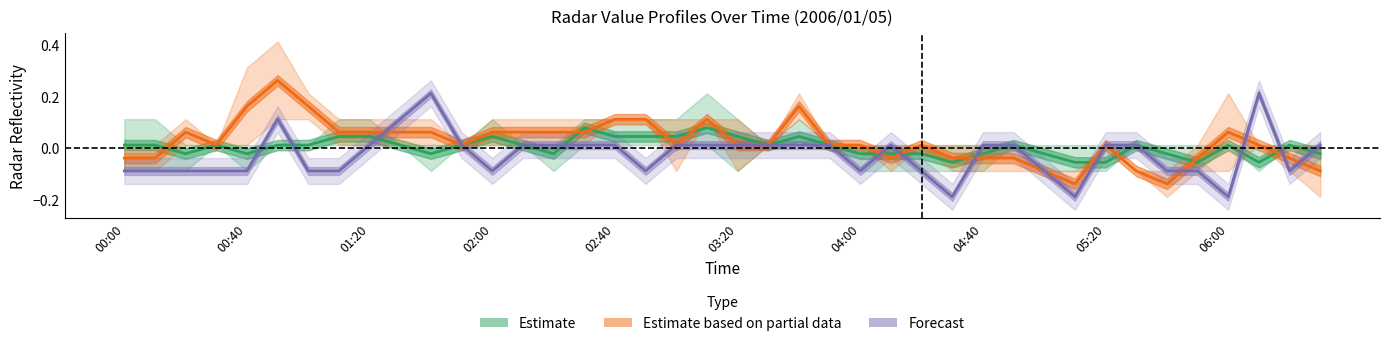

The value of Estimate based on partial data at 33 is -0.0. True or false?

False